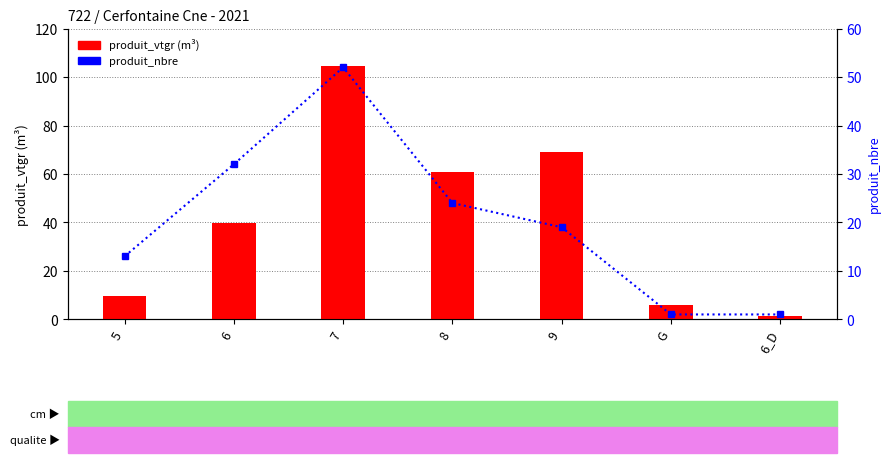

Is the value of produit_vtgr at G greater than the value of produit_nbre at 6_D?

Yes